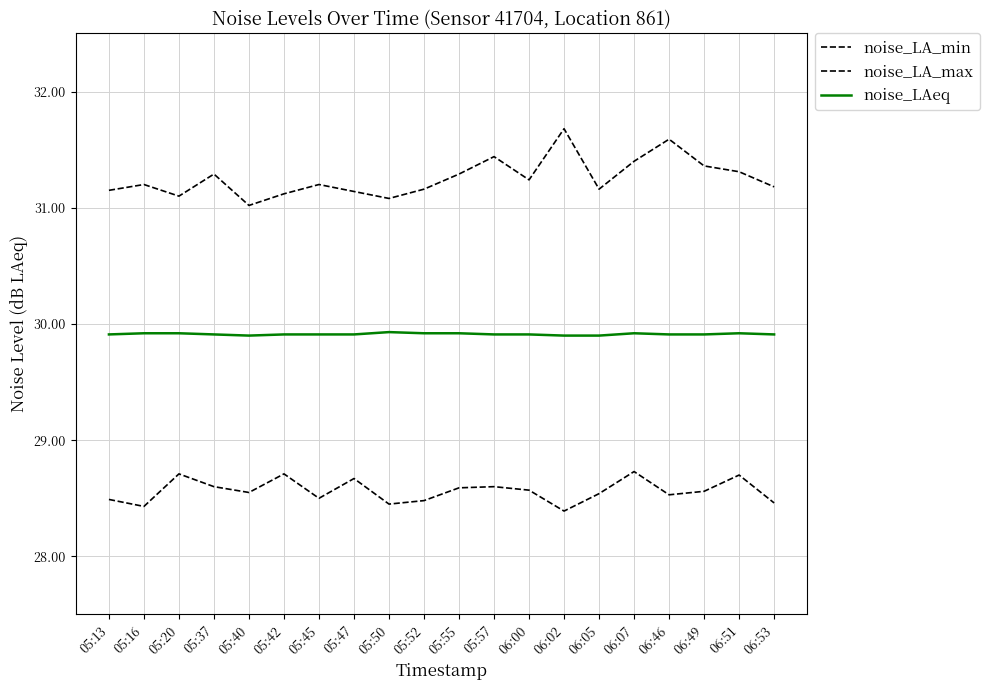

How many lines are shown in the chart?

3